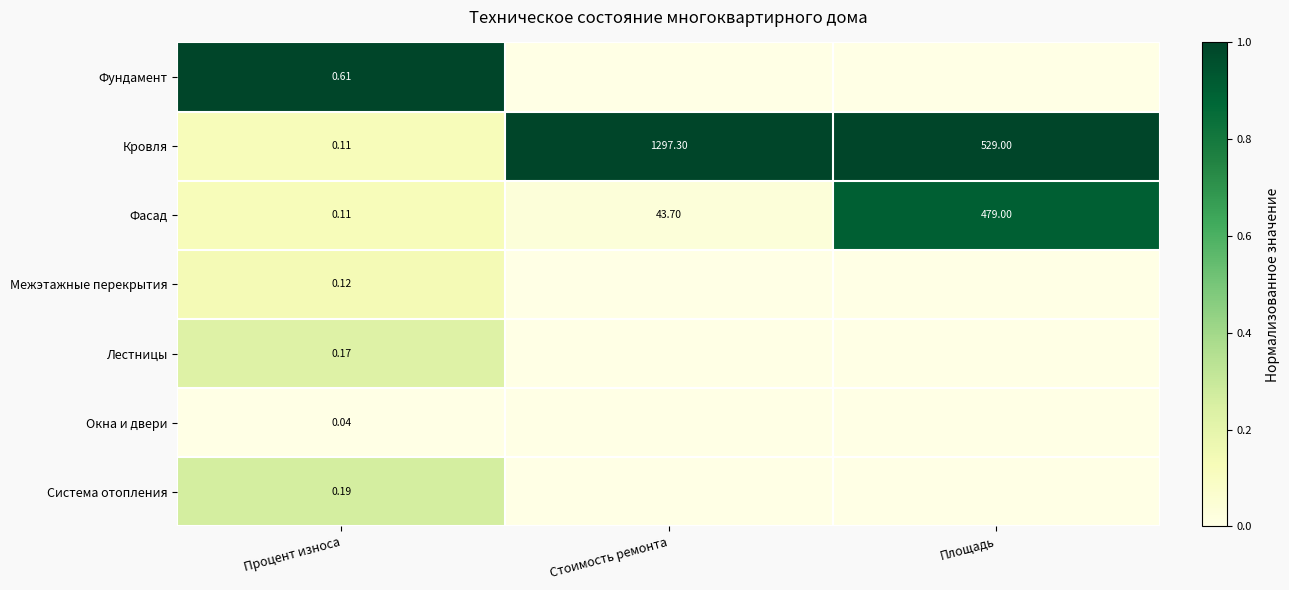

What is the maximum value shown in the chart?

1.0